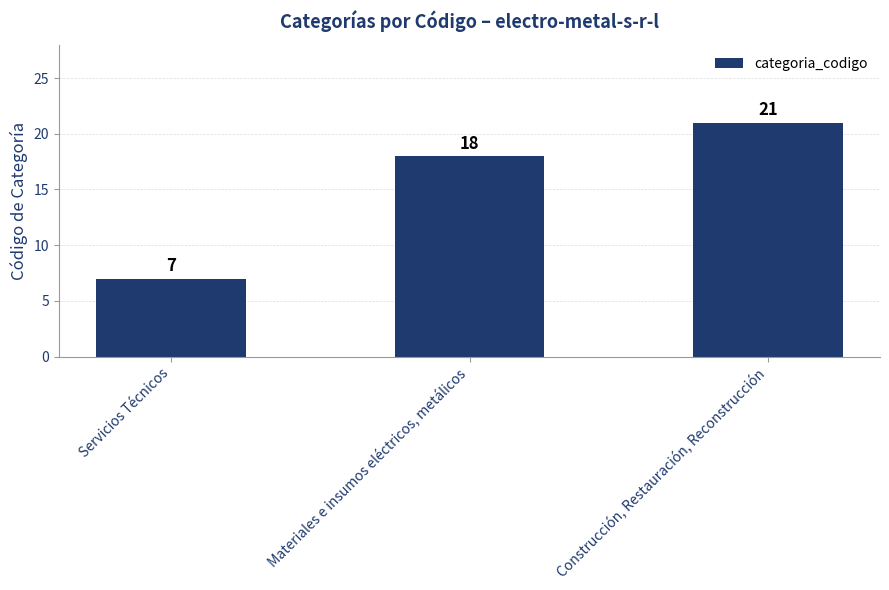

What position from the left is Servicios Técnicos?

1